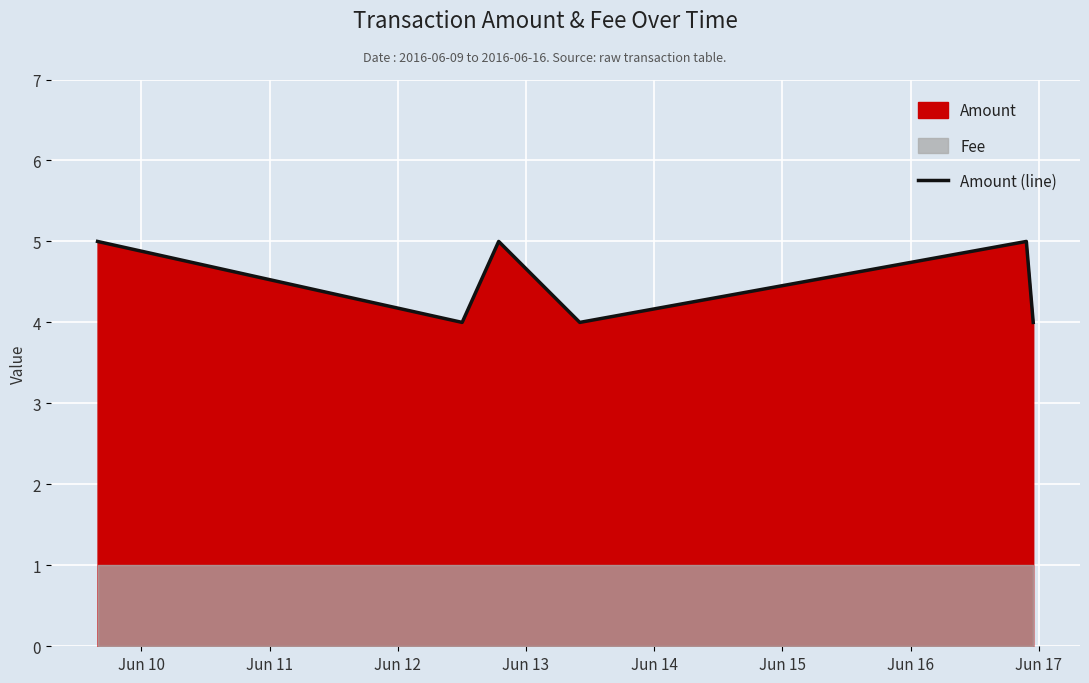

What is the value of the 4th point from the left?

4